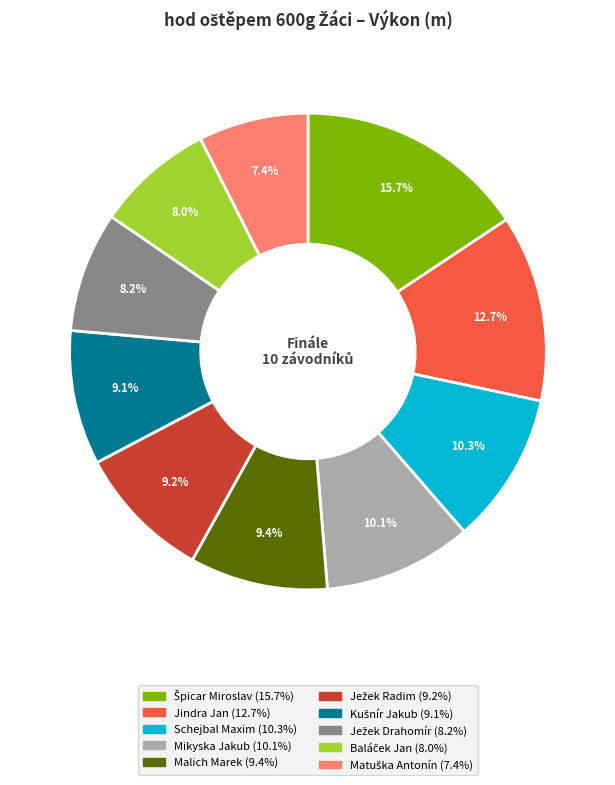

Is there any slice that represents more than half of the pie?

No